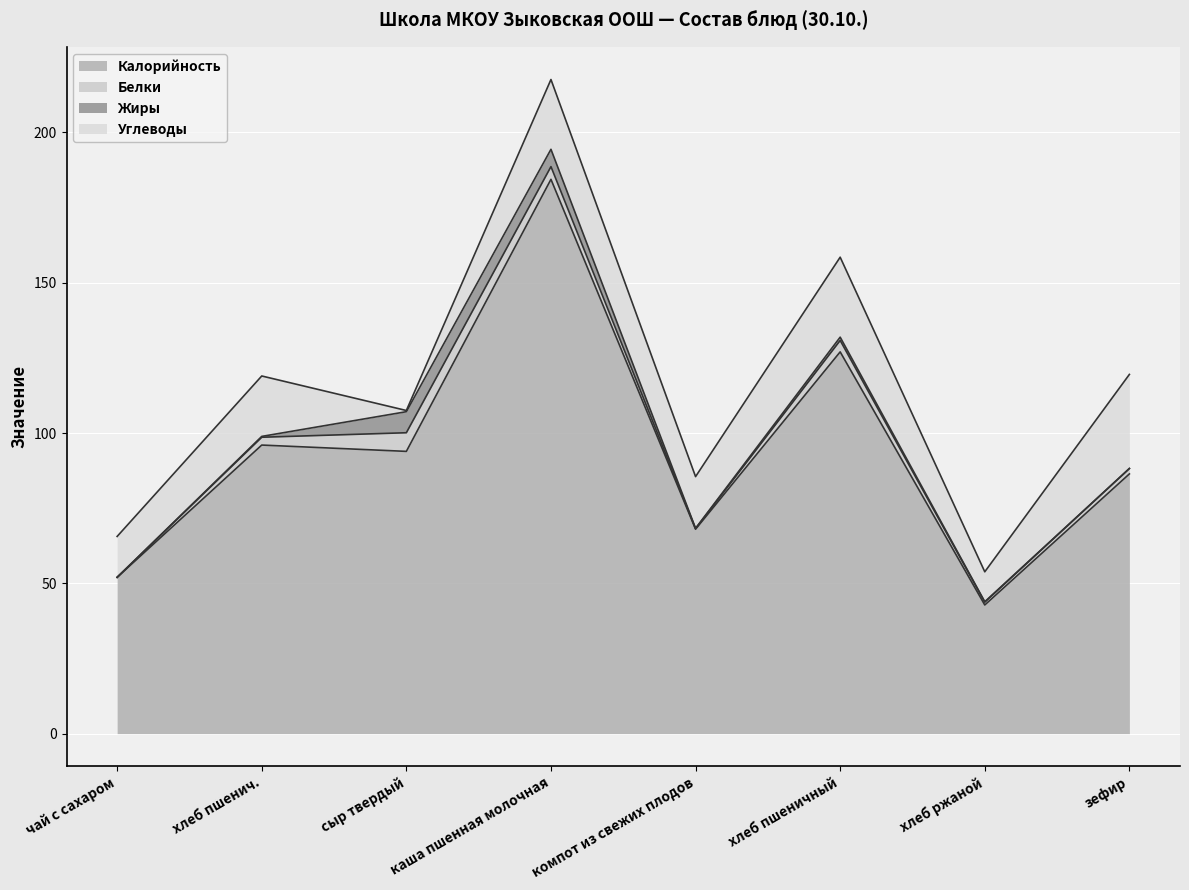

Where does the Белки series first go above 2?

хлеб пшенич.